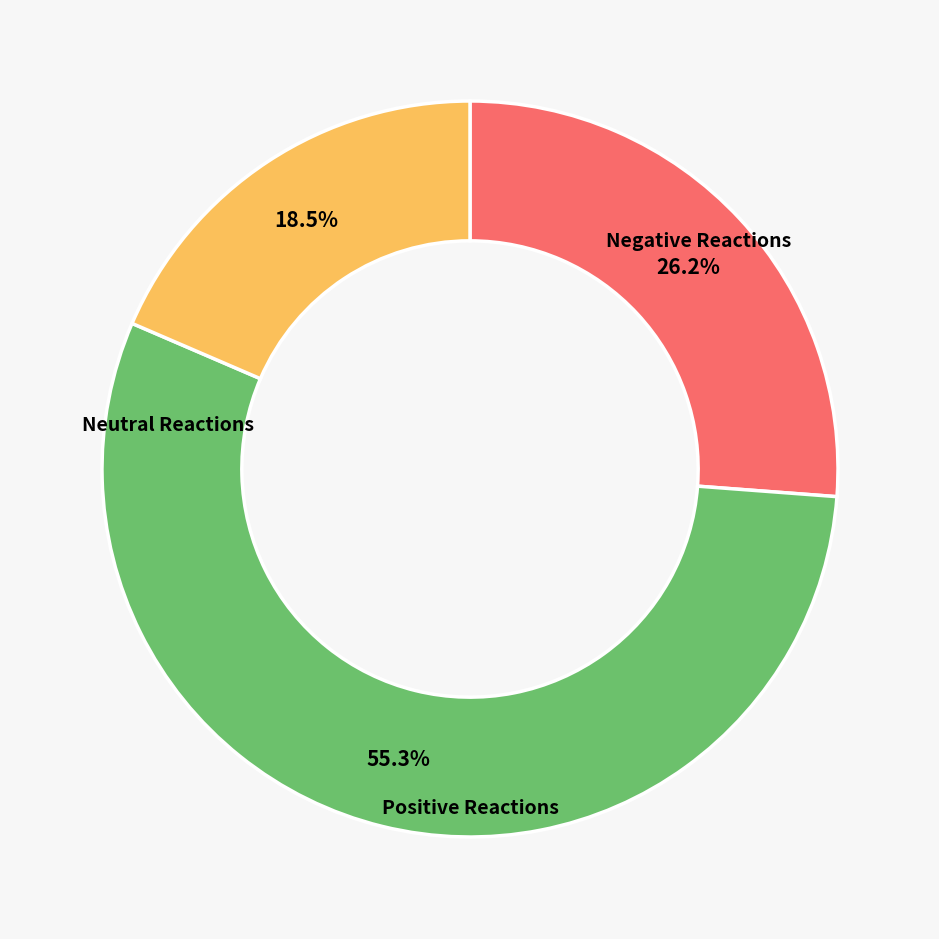

Is there a majority slice in this chart?

Yes